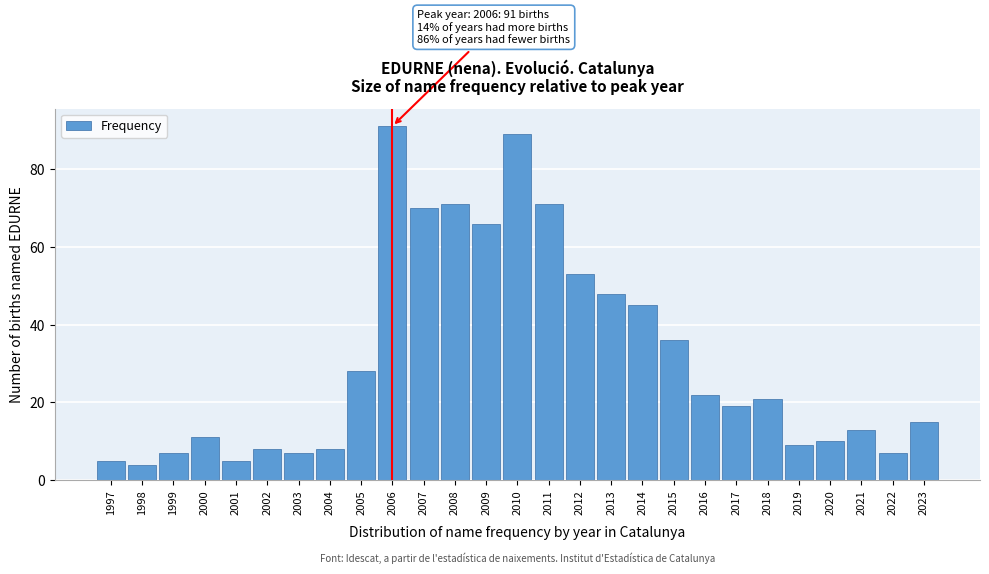

Reading left to right, list all the values displayed in this chart.

5	4	7	11	5	8	7	8	28	91	70	71	66	89	71	53	48	45	36	22	19	21	9	10	13	7	15